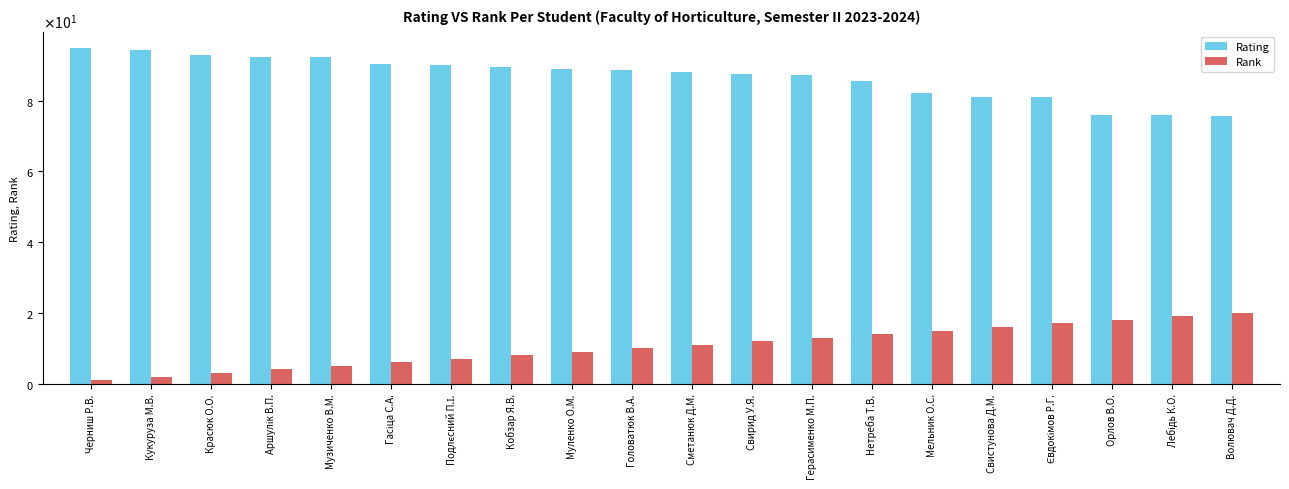

At which label does Rank first exceed 11?

Свирид У.Я.